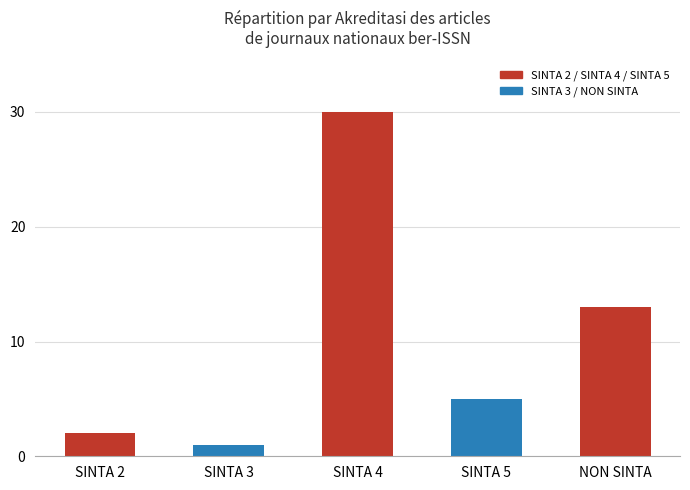

How many bars are there in total?

5